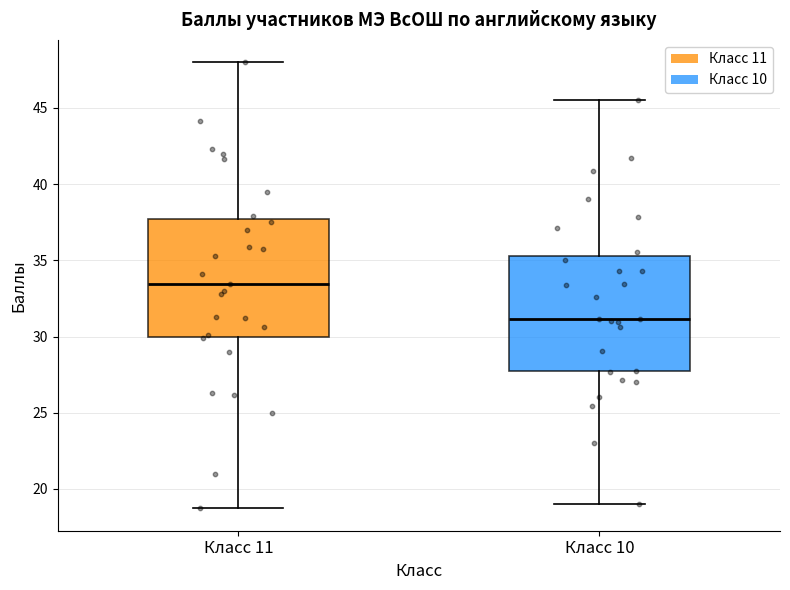

Where does the lower whisker of the box for Класс 10 end on the y-axis? The values are not printed on the chart, so give them approximately, as read against the axis.

19.0